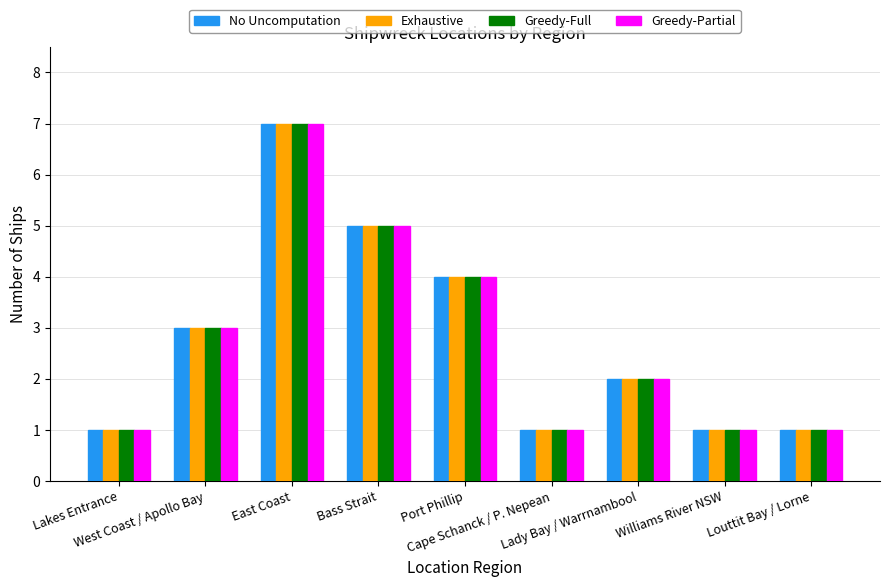

What is the sum of all No Uncomputation values?

25